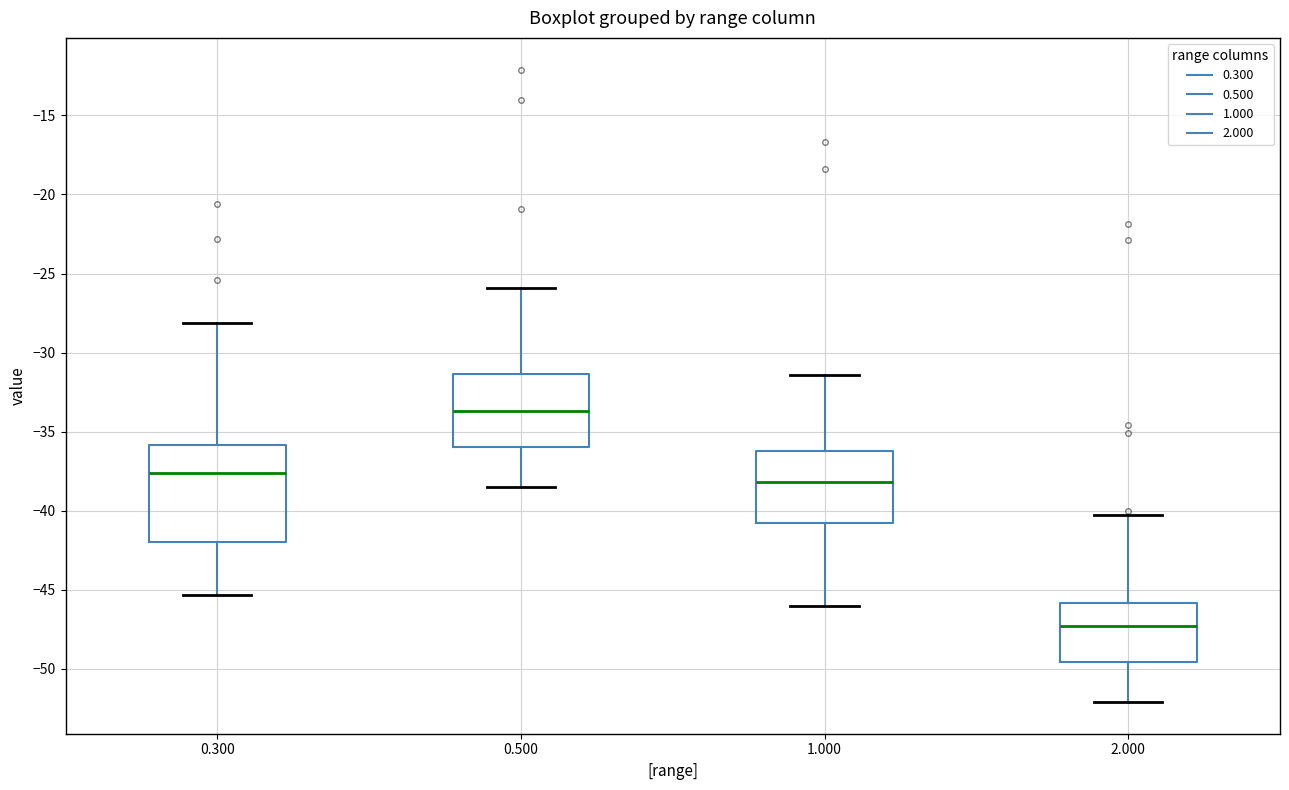

Which box is the tallest, from its lower edge to its upper edge?

0.300